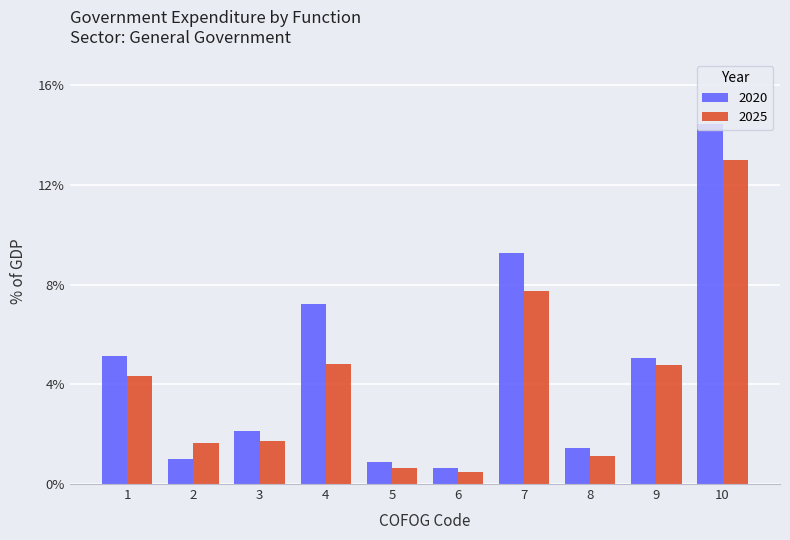

Reading right to left, transcribe all the data shown in this chart.

2020: 14.5	5.1	1.4	9.3	0.7	0.9	7.2	2.1	1.0	5.1
2025: 13.0	4.8	1.1	7.7	0.5	0.7	4.8	1.7	1.7	4.3